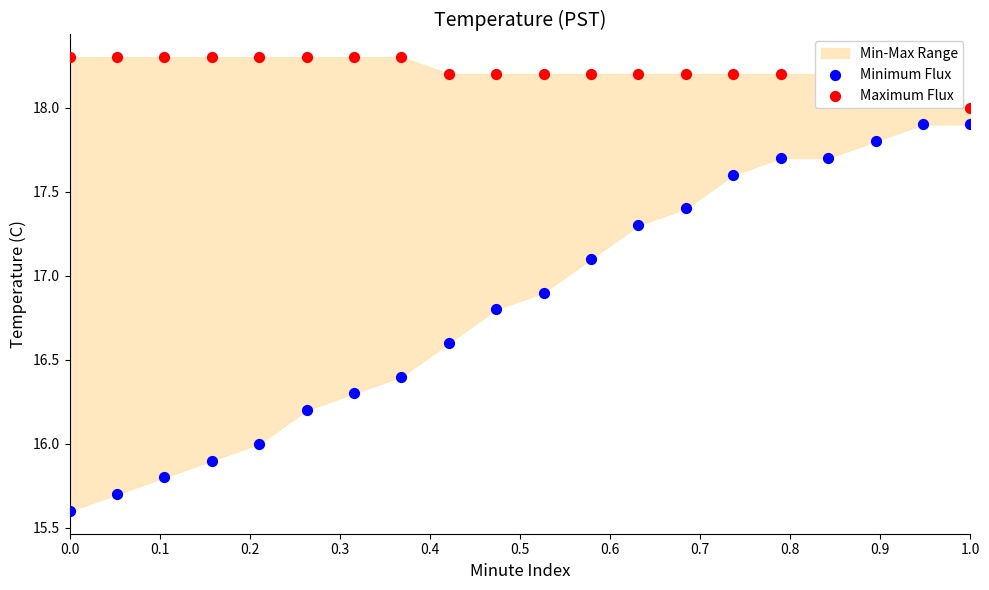

Which series has the largest total across all categories?

Maximum Flux